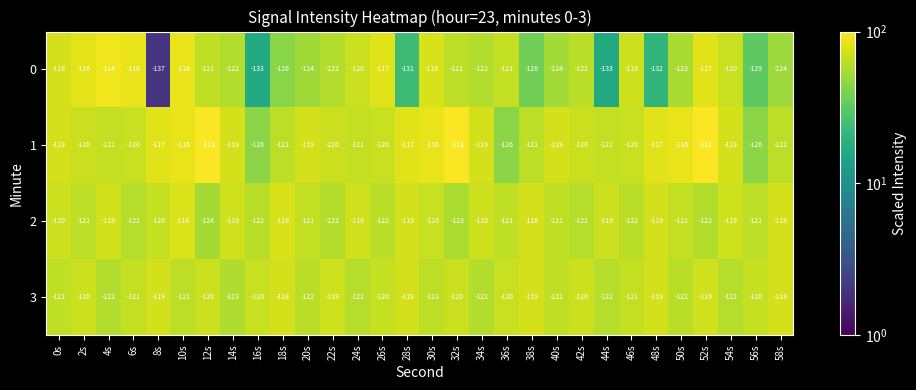

Rank the series at 44s from highest to lowest value.

2, 1, 3, 0